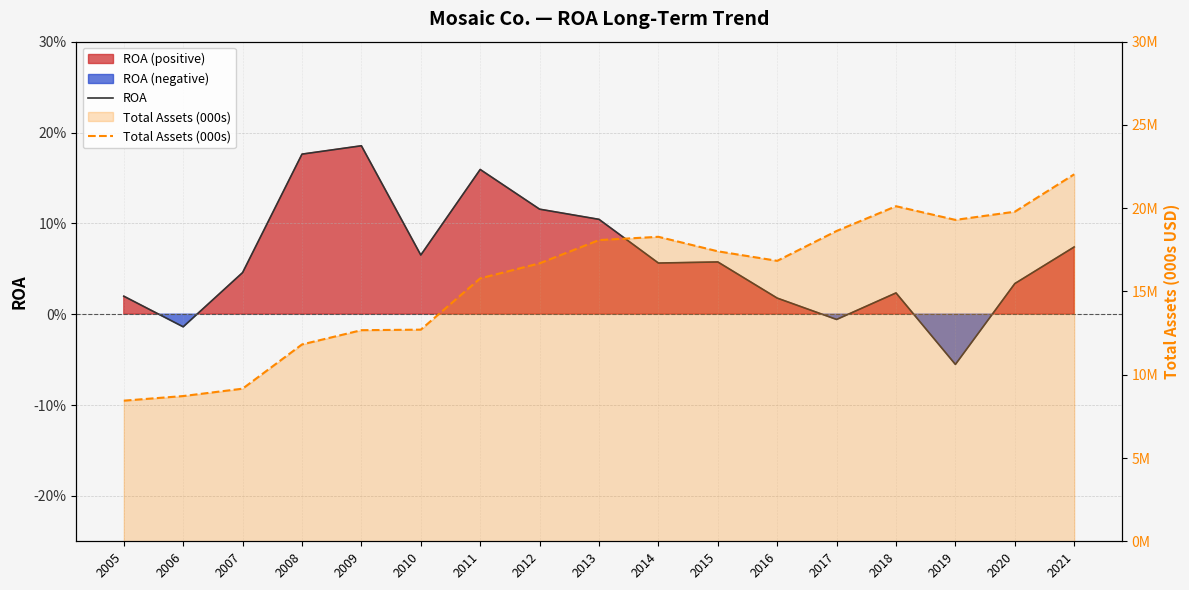

Reading left to right, extract all data points from this chart.

ROA: 2005=0.0	2006=-0.0	2007=0.0	2008=0.2	2009=0.2	2010=0.1	2011=0.2	2012=0.1	2013=0.1	2014=0.1	2015=0.1	2016=0.0	2017=-0.0	2018=0.0	2019=-0.1	2020=0.0	2021=0.1
Total Assets (000s): 2005=8444000.0	2006=8720600.0	2007=9163600.0	2008=11819800.0	2009=12676200.0	2010=12707700.0	2011=15786900.0	2012=16690400.0	2013=18086000.0	2014=18283000.0	2015=17412400.0	2016=16840700.0	2017=18633400.0	2018=20119200.0	2019=19298500.0	2020=19789800.0	2021=22036400.0